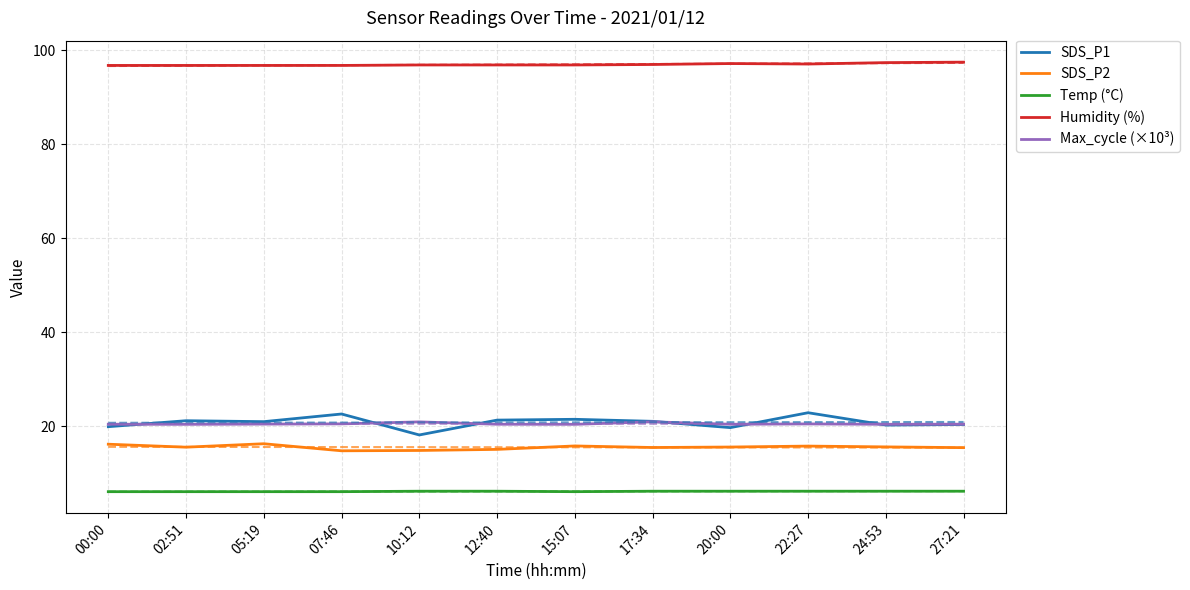

Which series has the largest total across all categories?

Humidity (%)